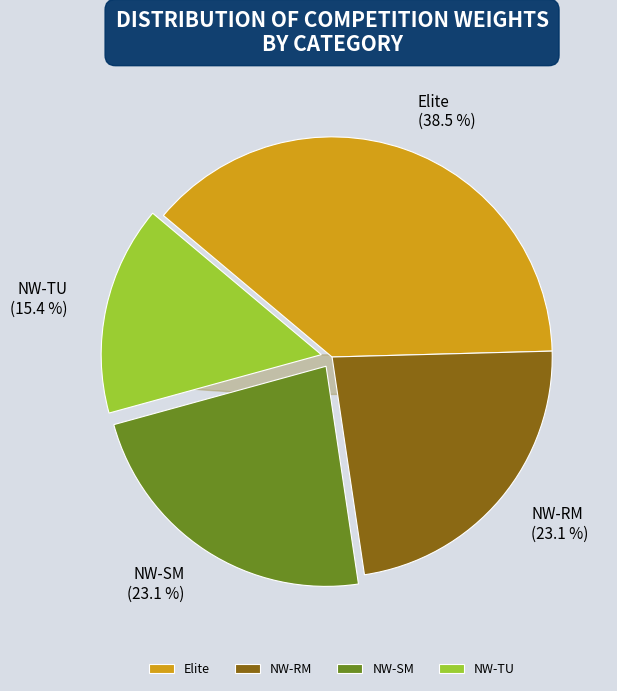

What is the ratio of the value at Elite to the value at NW-TU?

2.5